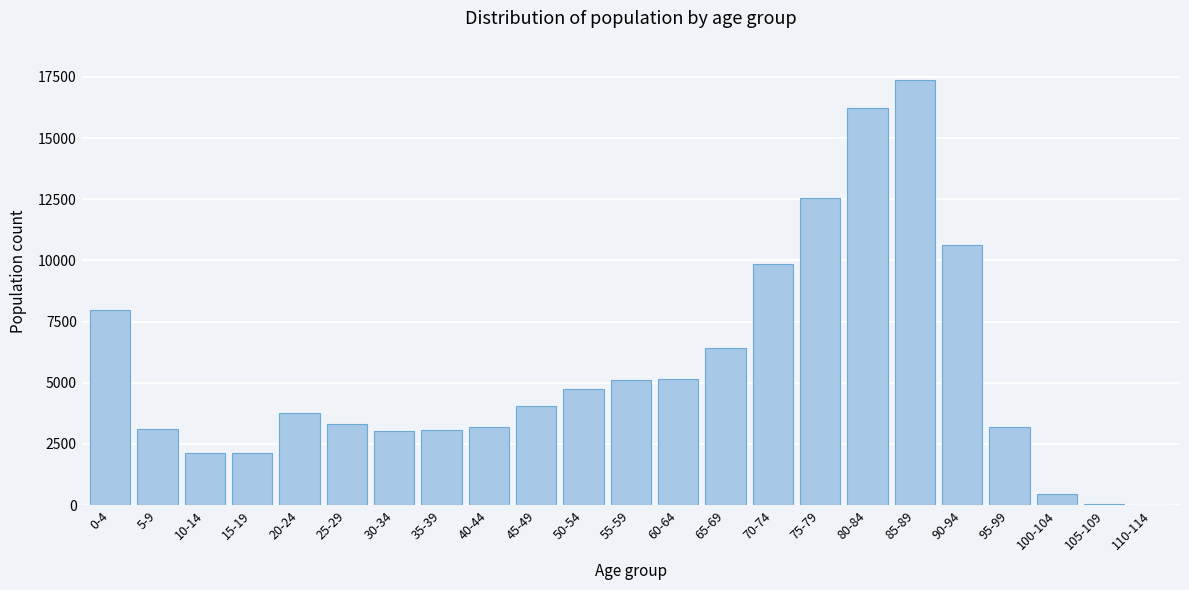

Is it true that the value at 45-49 is 4039?

True